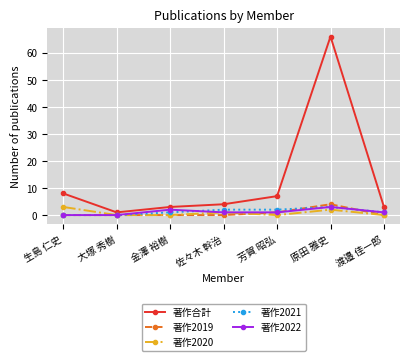

The value of 著作2019 at 原田 雅史 is 4. True or false?

True